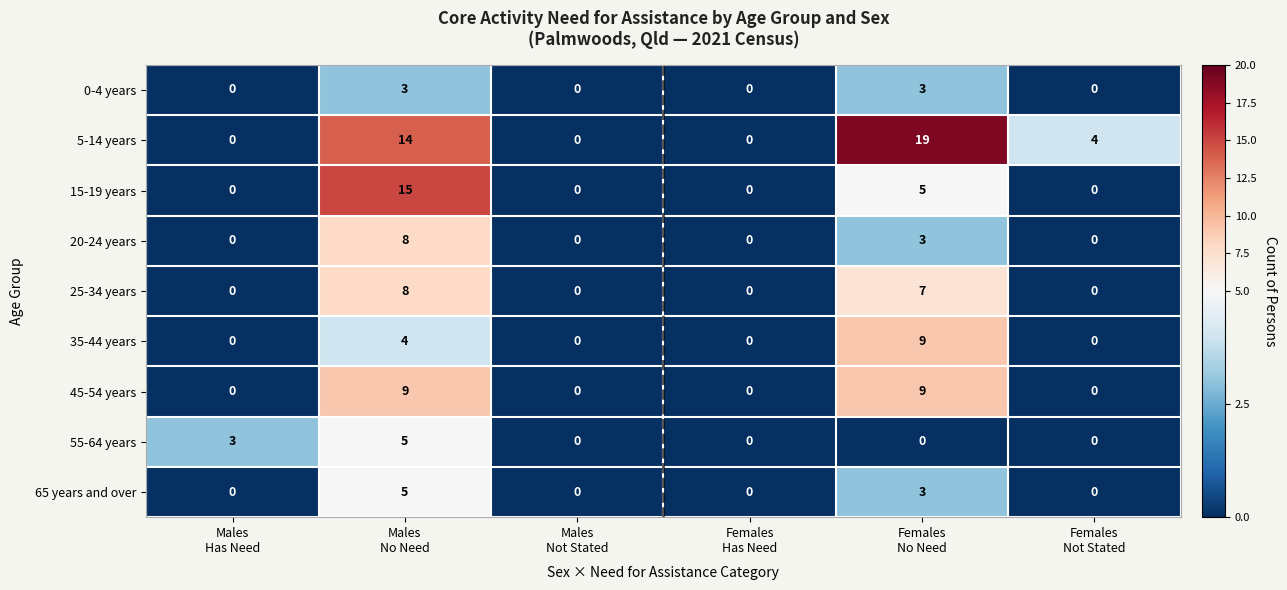

Between Males
No Need and Females
Has Need, which series saw the biggest shift?

15-19 years